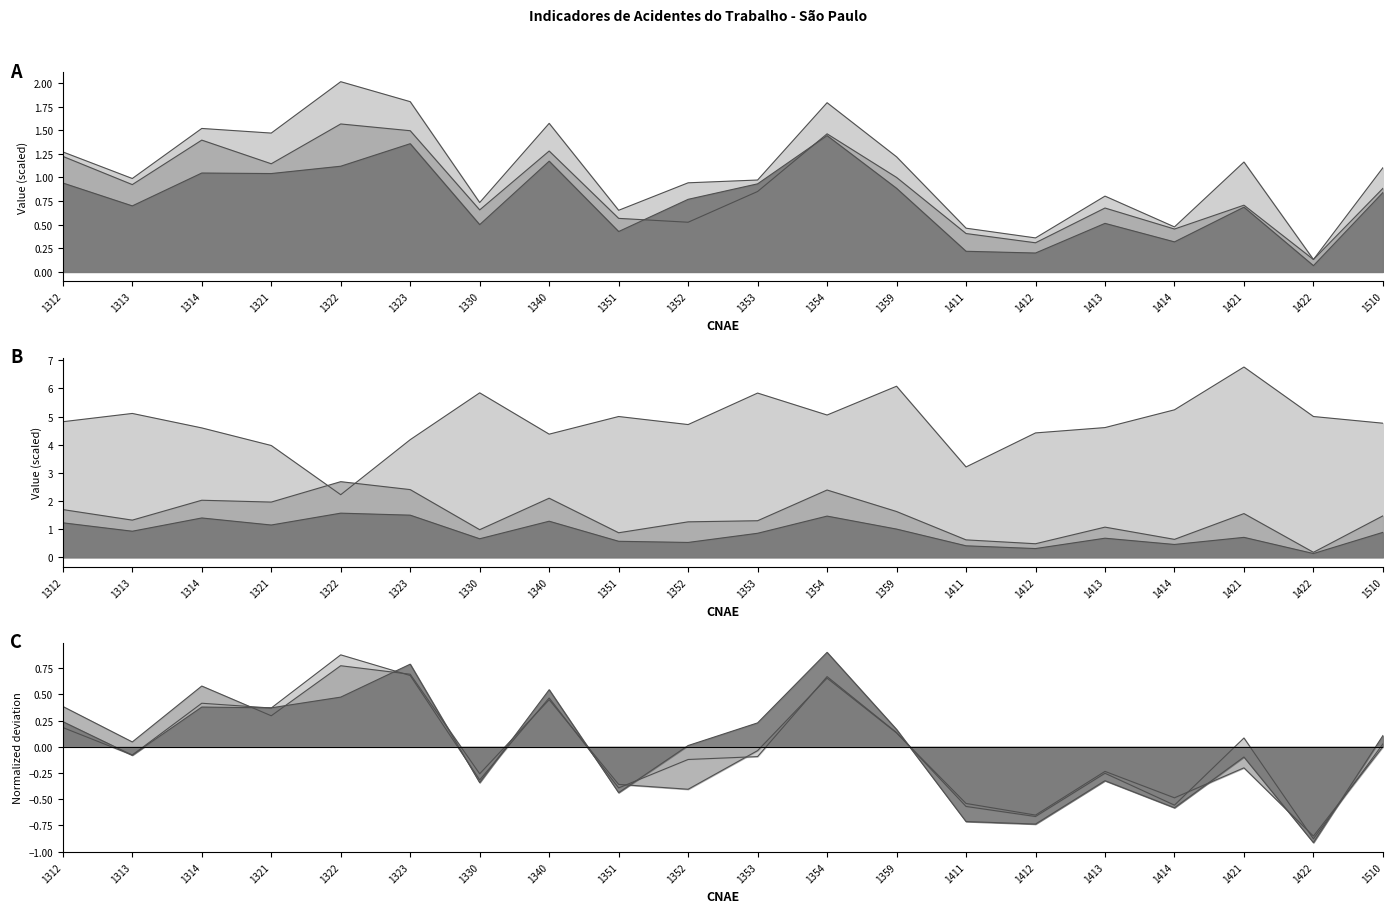

At which category is the sum across all series the highest?

1354